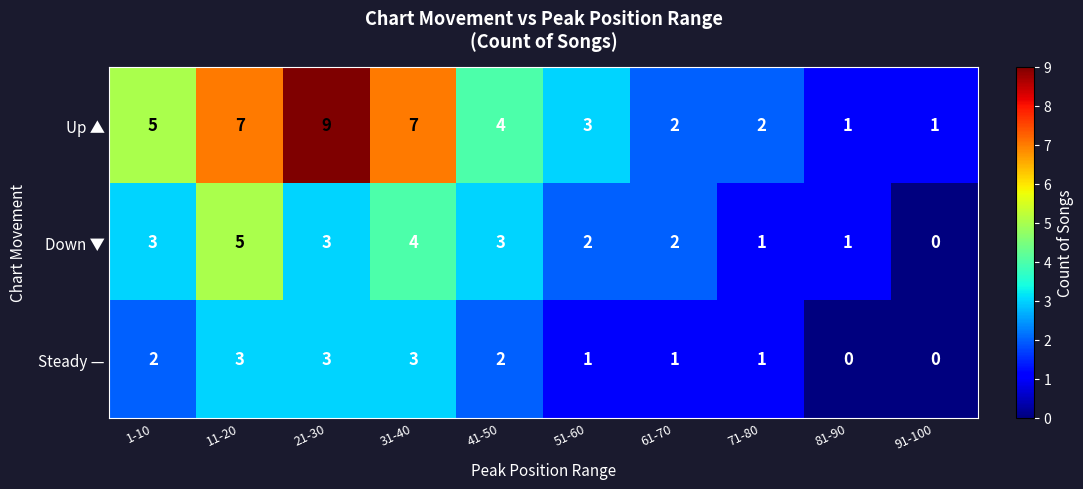

List the series in order of their peak value, highest first.

Up ▲, Down ▼, Steady —